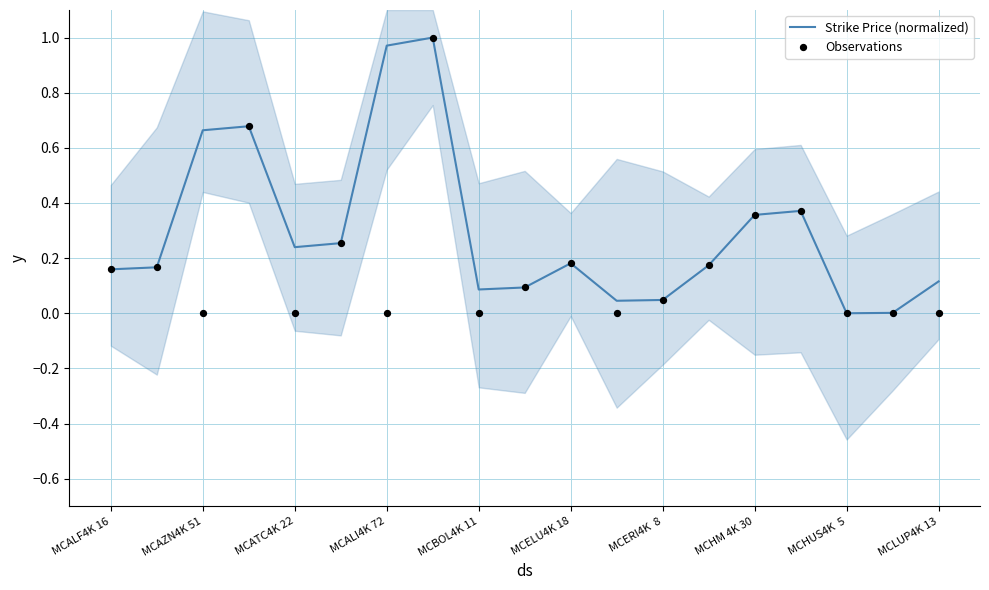

True or false: Strike Price (normalized) has a value of 0.0 at MCALF4K 16.

False